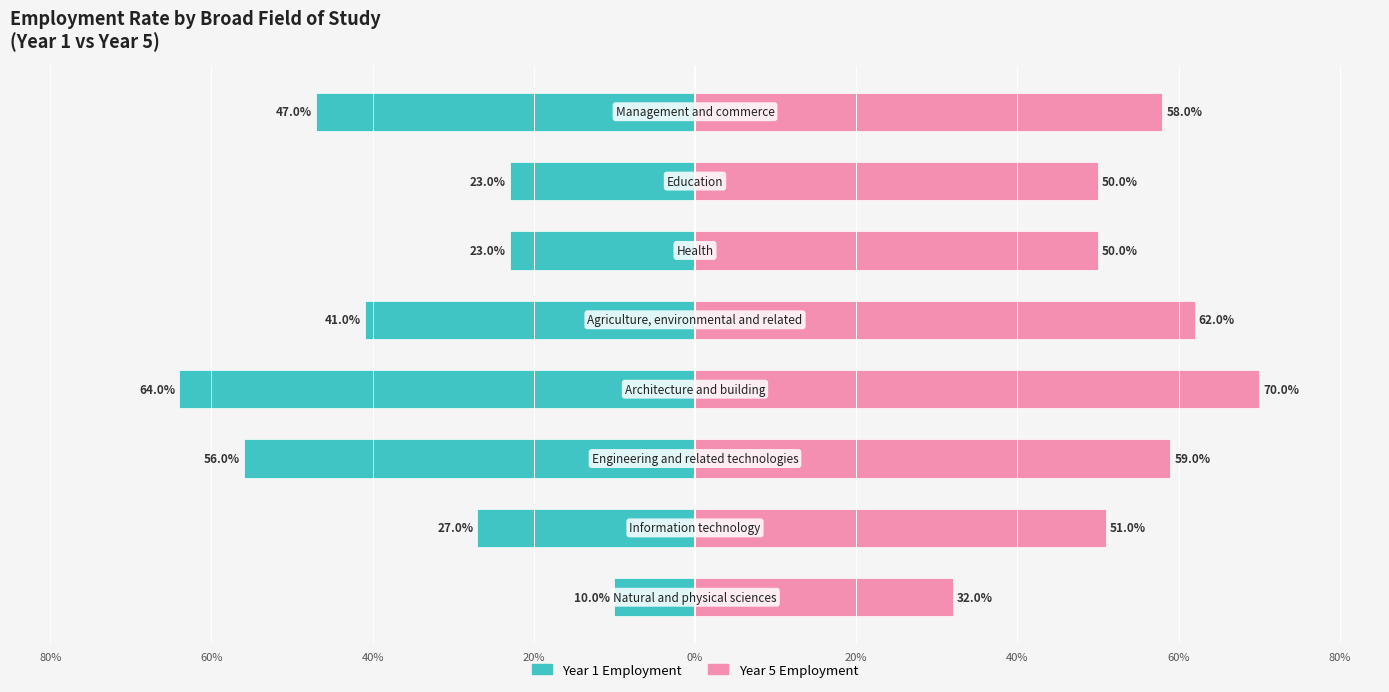

How many bars are there in each group?

2